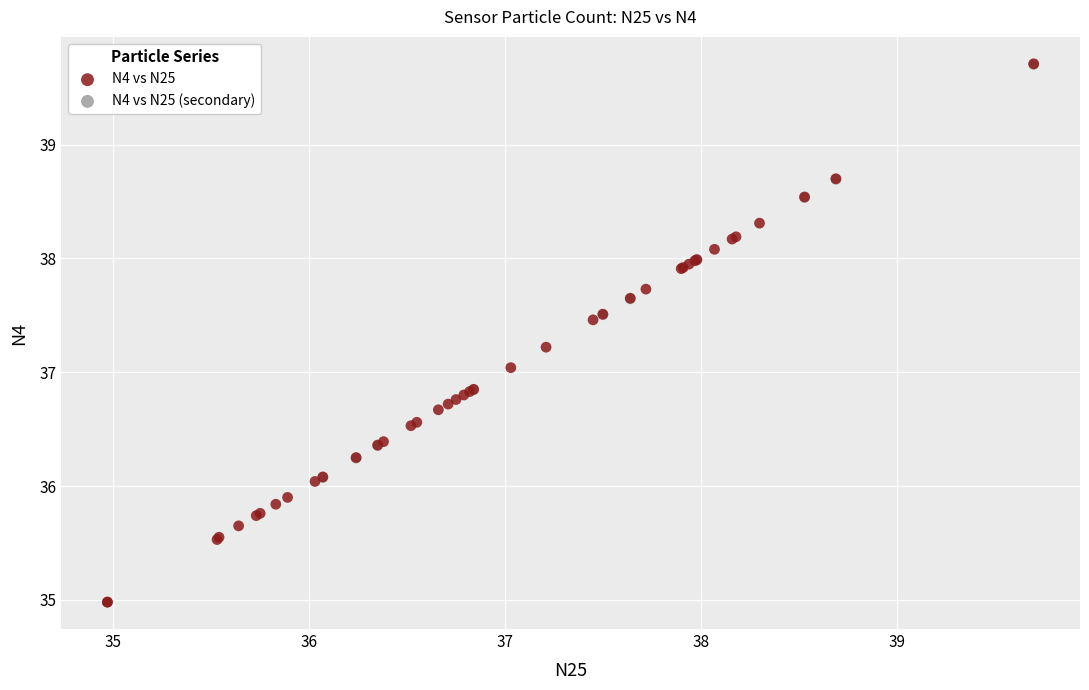

Which series reaches the minimum Y coordinate?

N4 vs N25